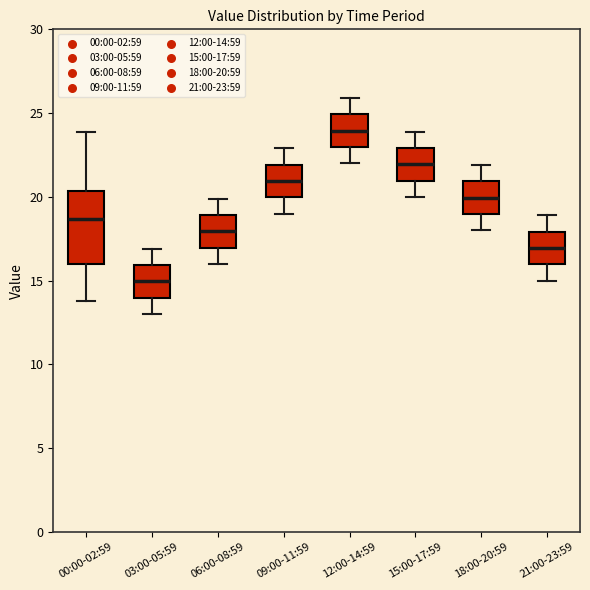

Which box is the tallest, from its lower edge to its upper edge?

00:00-02:59